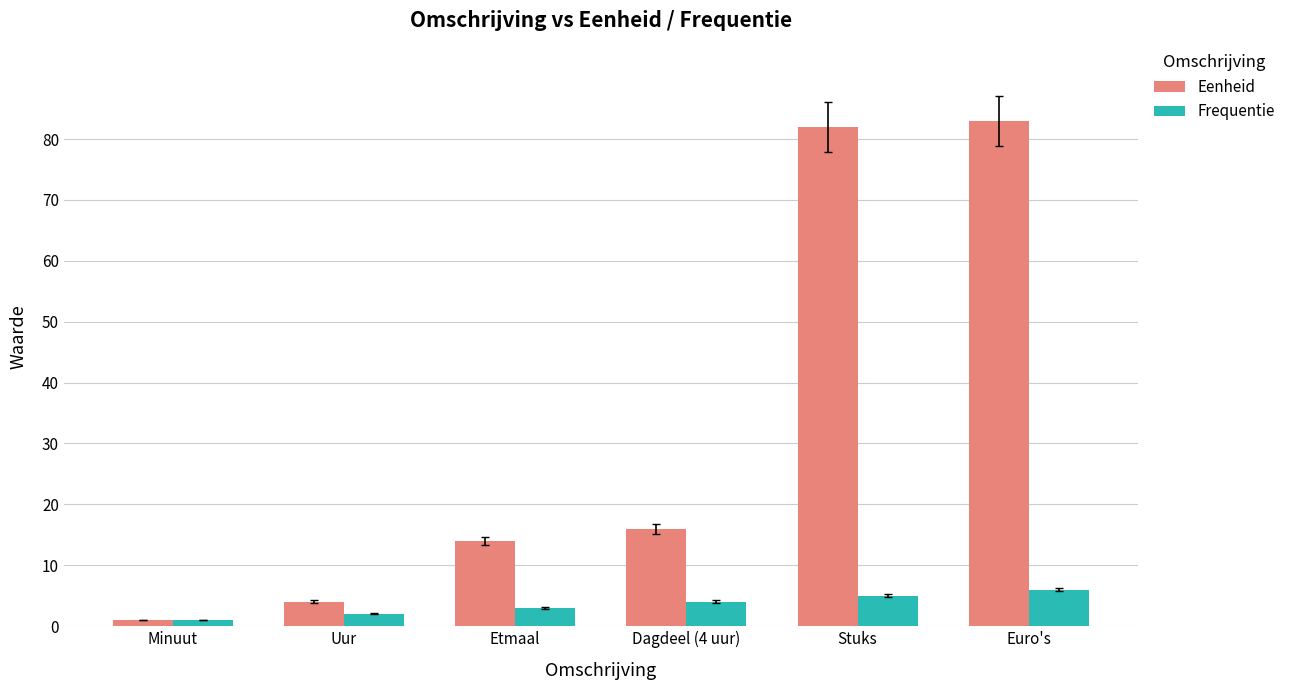

What is the spread (max minus min) of values at Stuks?

77